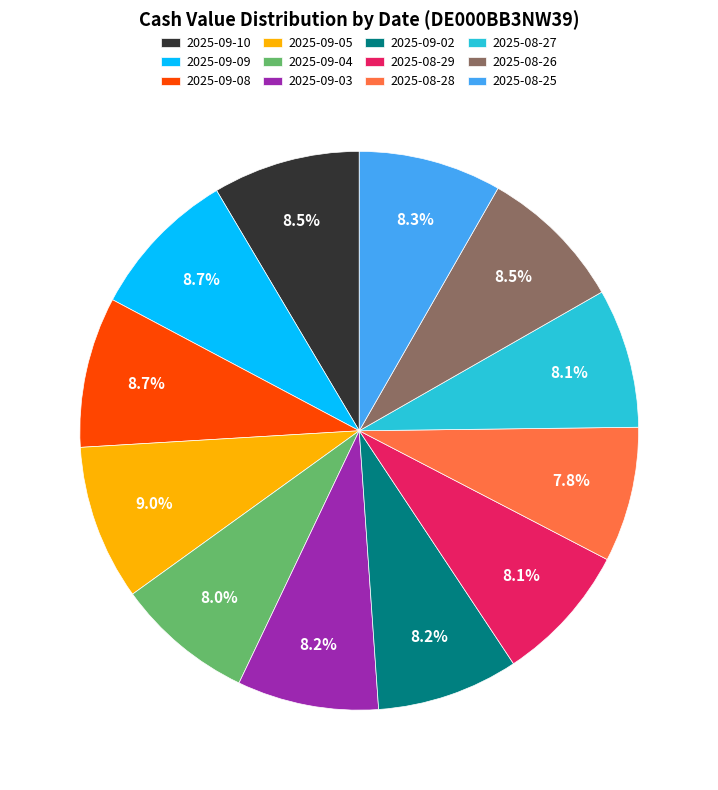

Does any single category account for the majority?

No